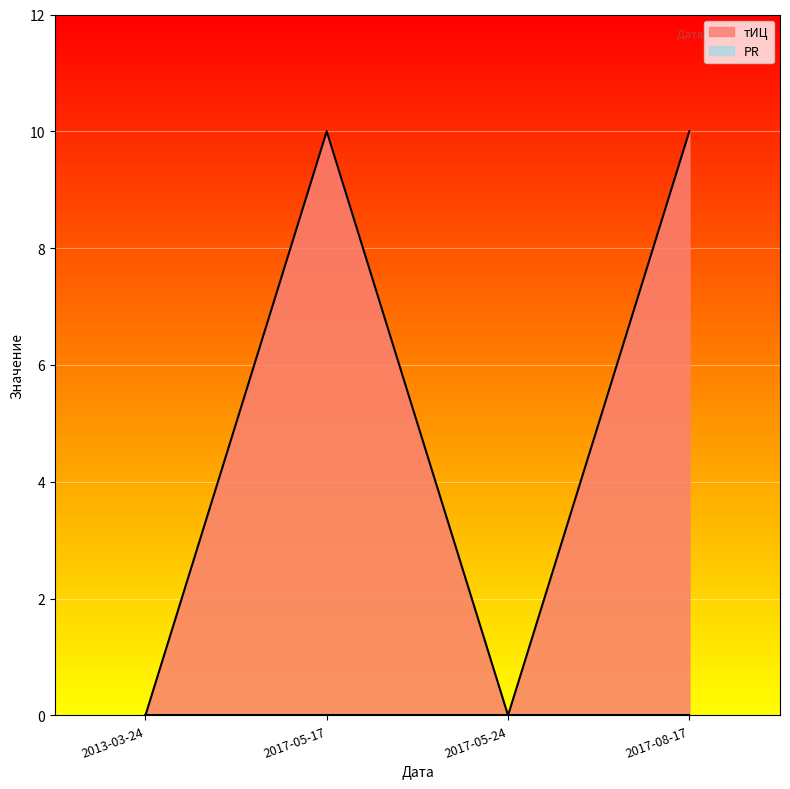

At which label is the value closest to 5?

2013-03-24